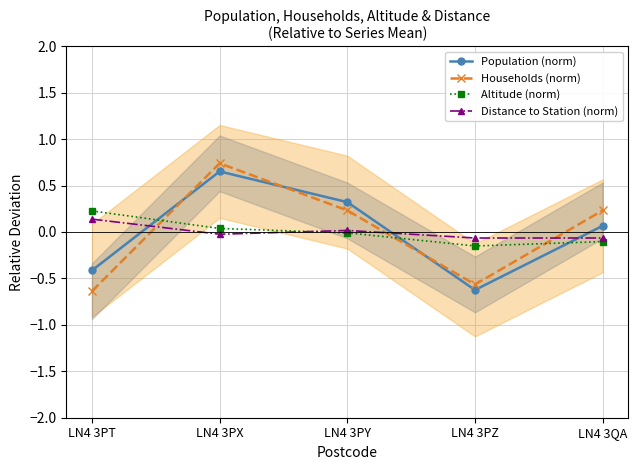

Is the value of Distance to Station (norm) at LN4 3QA greater than the value of Households (norm) at LN4 3PZ?

Yes